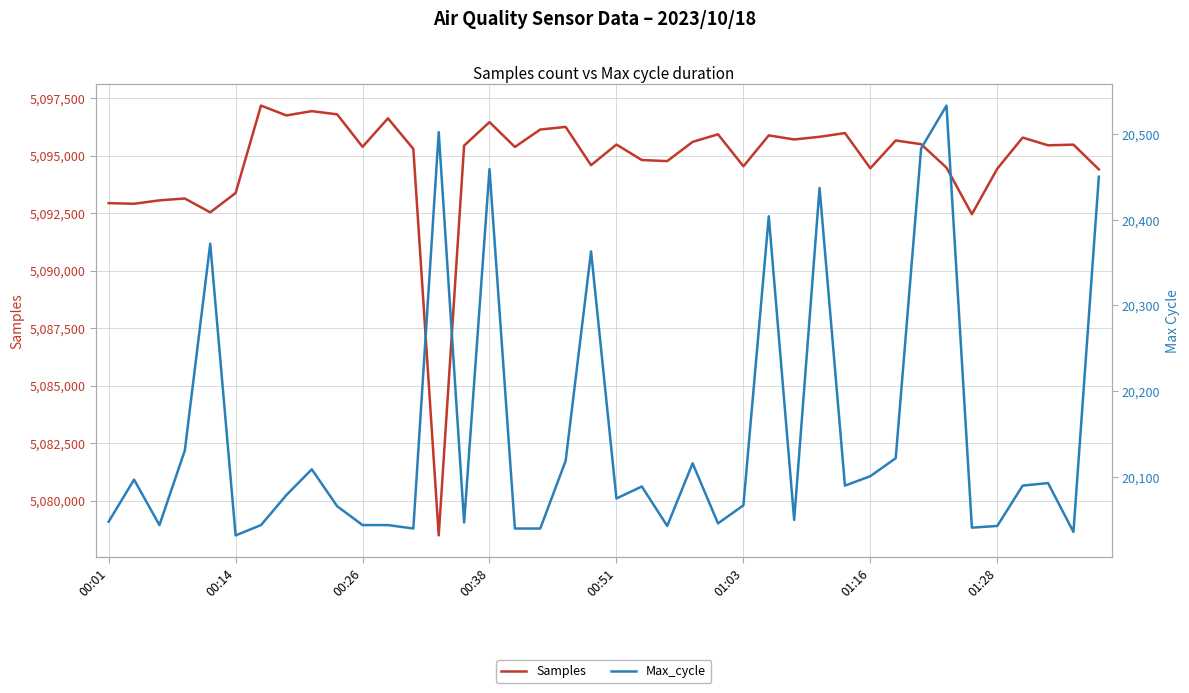

How many data points in Max_cycle are less than 20089?

20